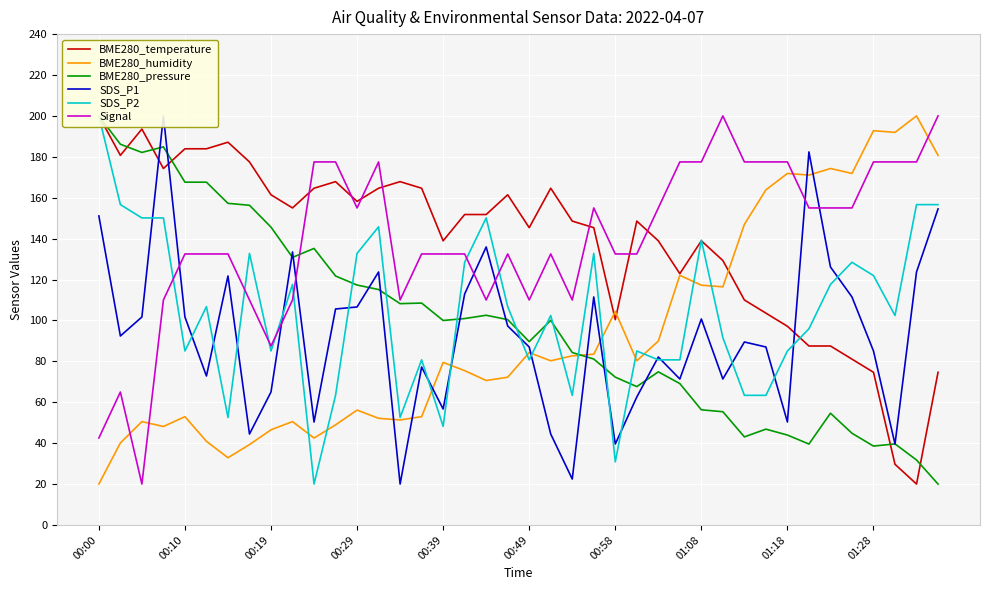

How many times do Signal and BME280_humidity cross each other?

4